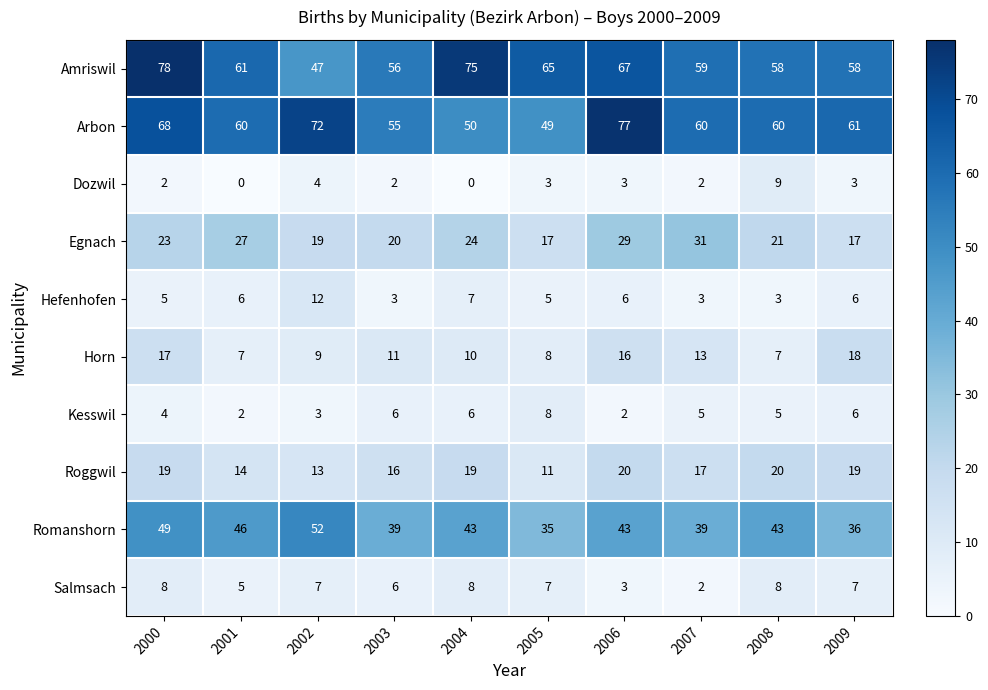

Count the number of data series in this chart.

10